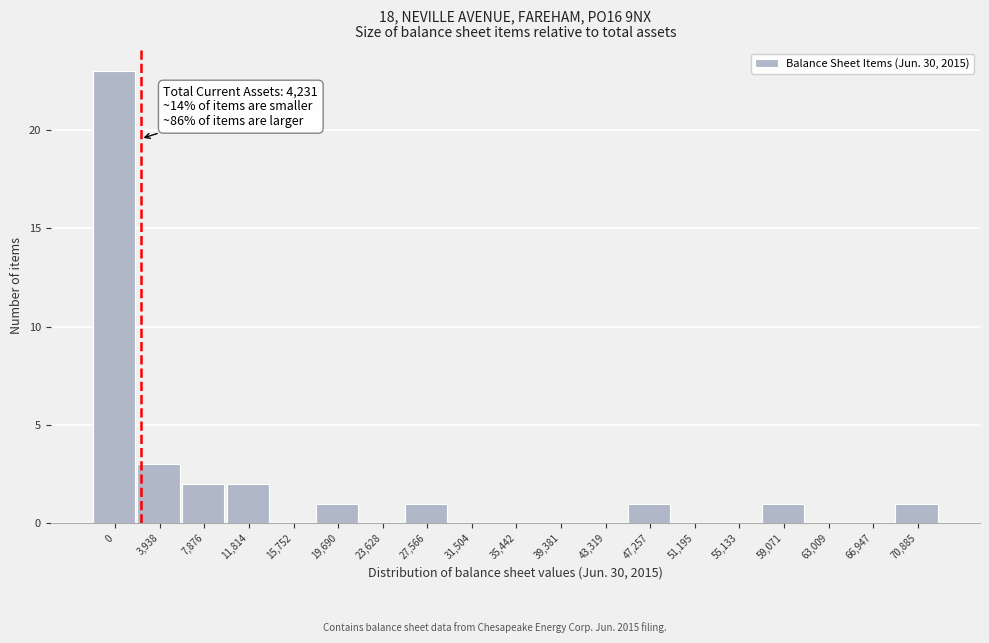

Reading left to right, list all the values displayed in this chart.

0=23	3,938=3	7,876=2	11,814=2	15,752=0	19,690=1	23,628=0	27,566=1	31,504=0	35,442=0	39,381=0	43,319=0	47,257=1	51,195=0	55,133=0	59,071=1	63,009=0	66,947=0	70,885=1